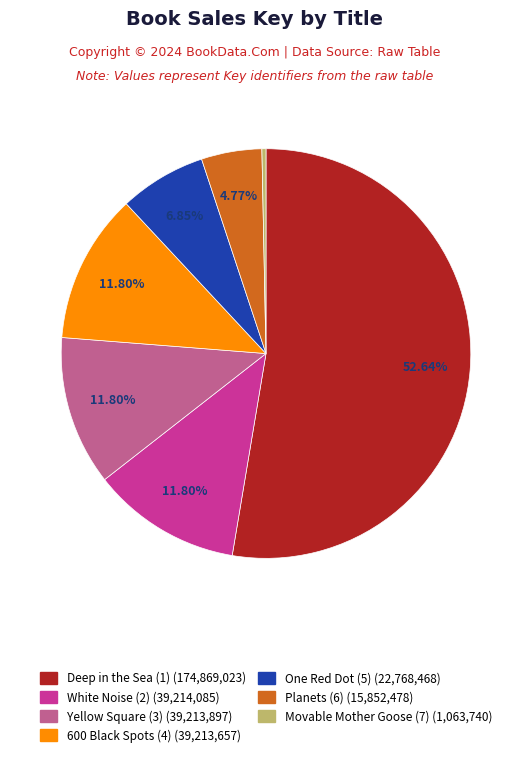

Between One Red Dot (5) and Yellow Square (3), which is larger?

Yellow Square (3)